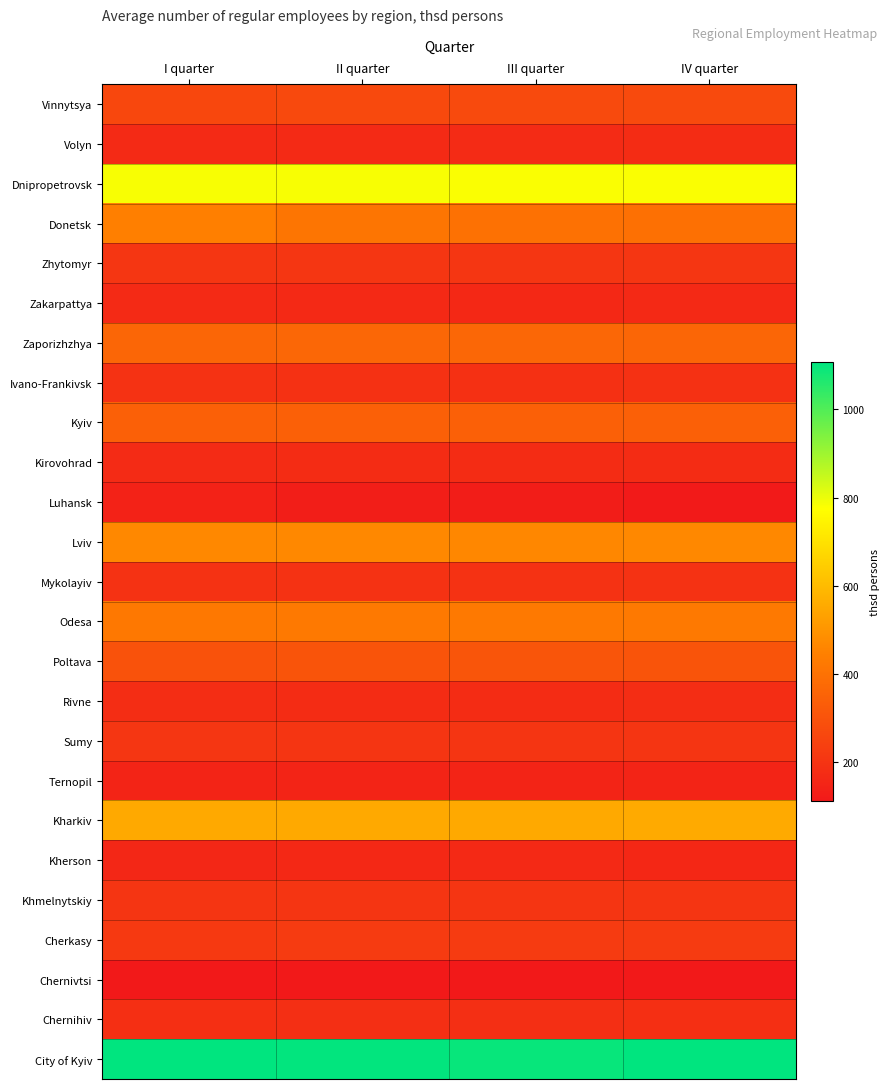

Rank the series by their maximum value, from highest to lowest.

City of Kyiv, Dnipropetrovsk, Kharkiv, Lviv, Donetsk, Odesa, Zaporizhzhya, Kyiv, Poltava, Vinnytsya, Cherkasy, Zhytomyr, Sumy, Khmelnytskiy, Mykolayiv, Ivano-Frankivsk, Chernihiv, Rivne, Kirovohrad, Volyn, Zakarpattya, Kherson, Ternopil, Luhansk, Chernivtsi